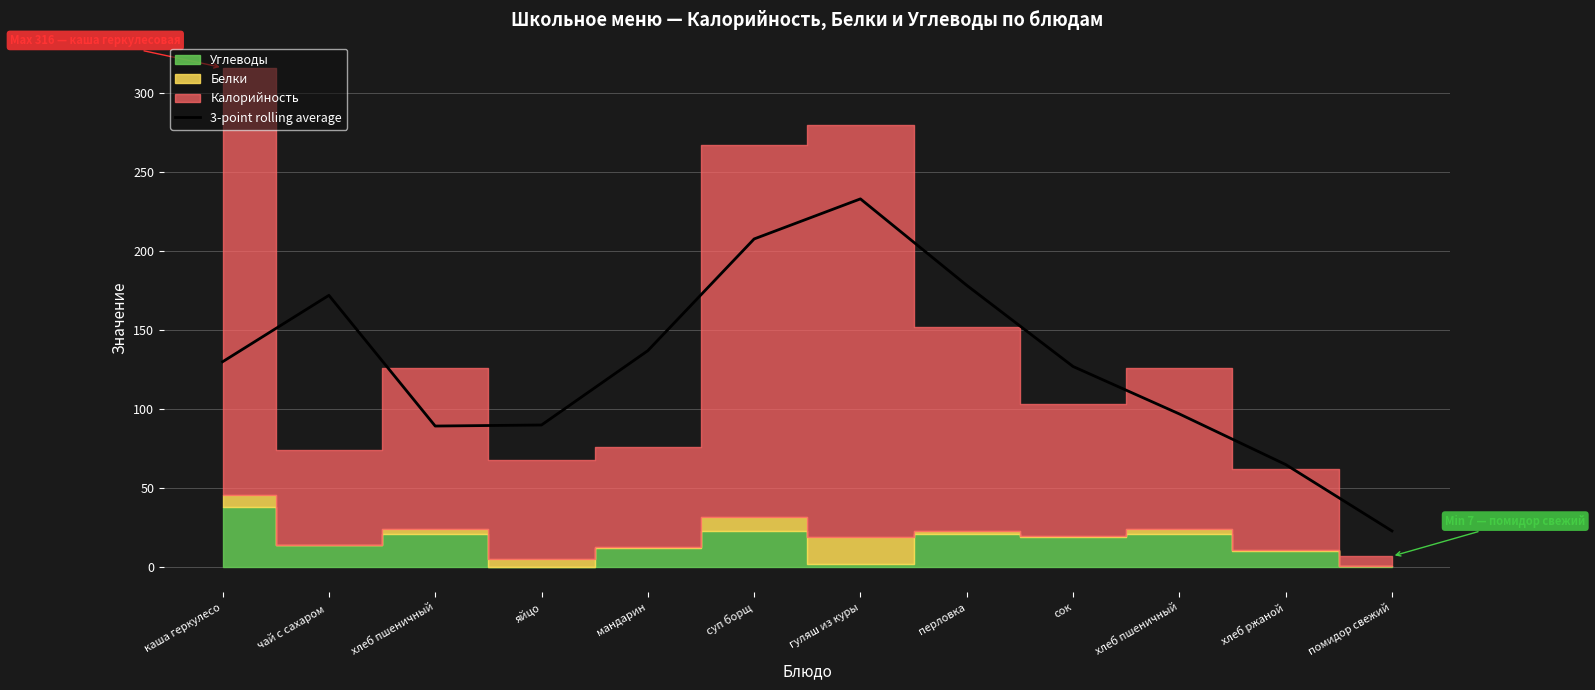

What is the label of the 5th point from the left?

мандарин